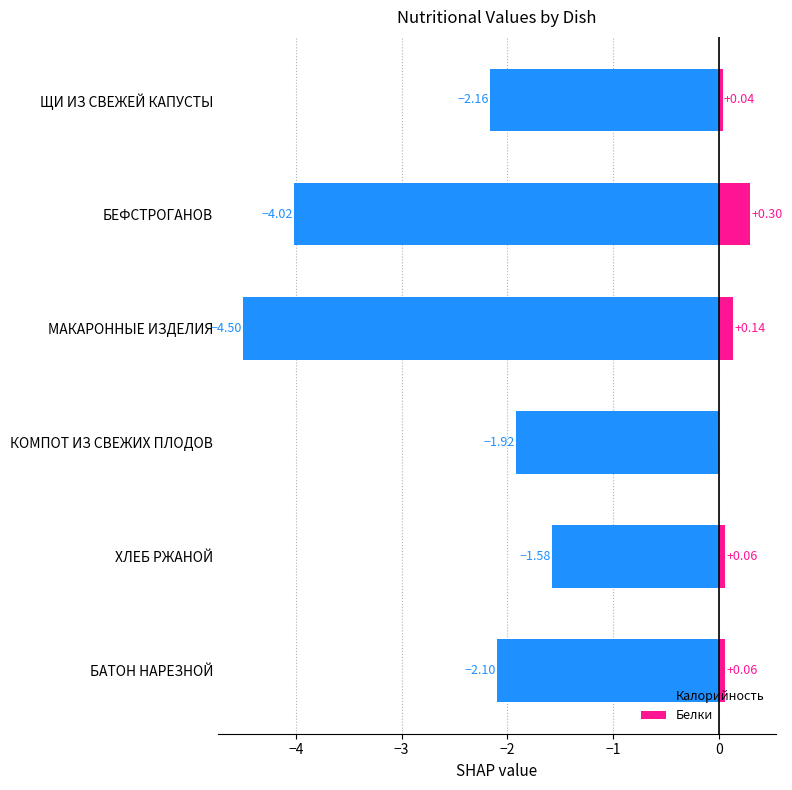

What is the difference between the highest and lowest values at КОМПОТ ИЗ СВЕЖИХ ПЛОДОВ?

1.9